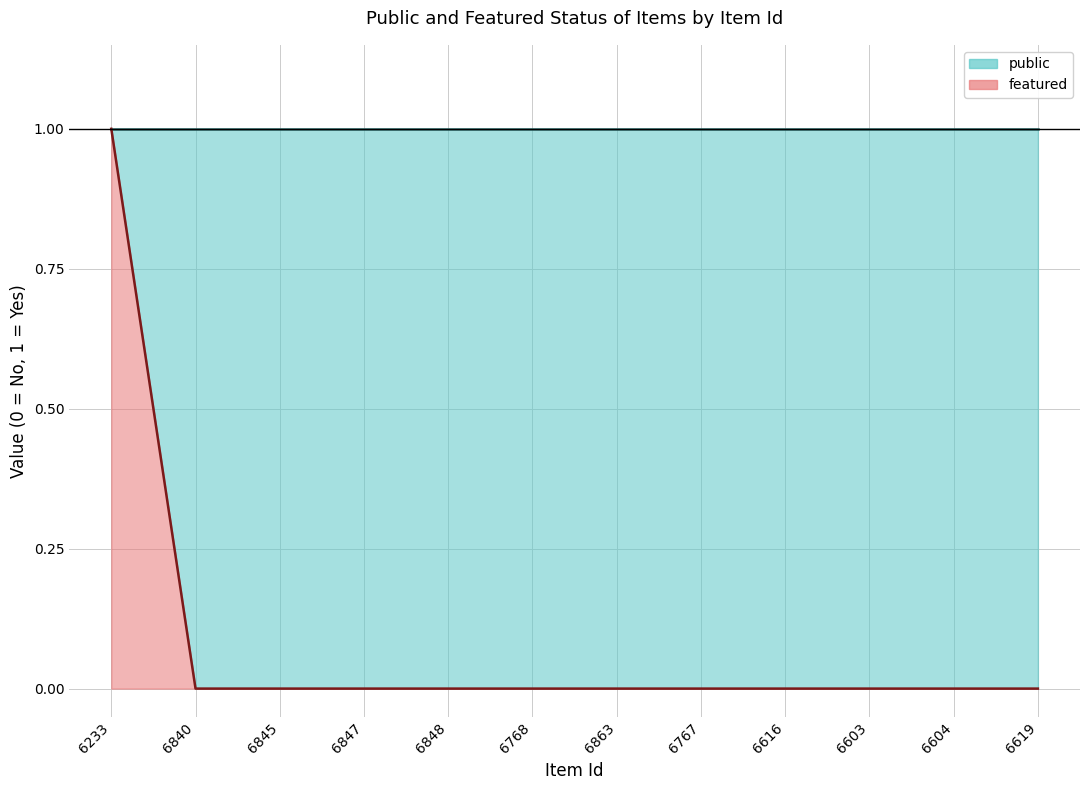

What is the label of the 5th point from the right?

6767